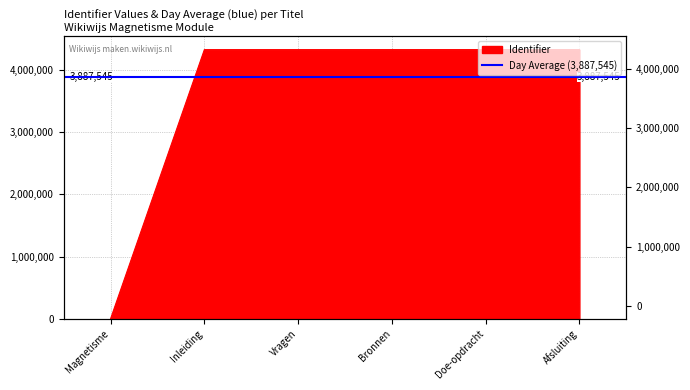

What is the difference between the second highest and minimum values?

4332515